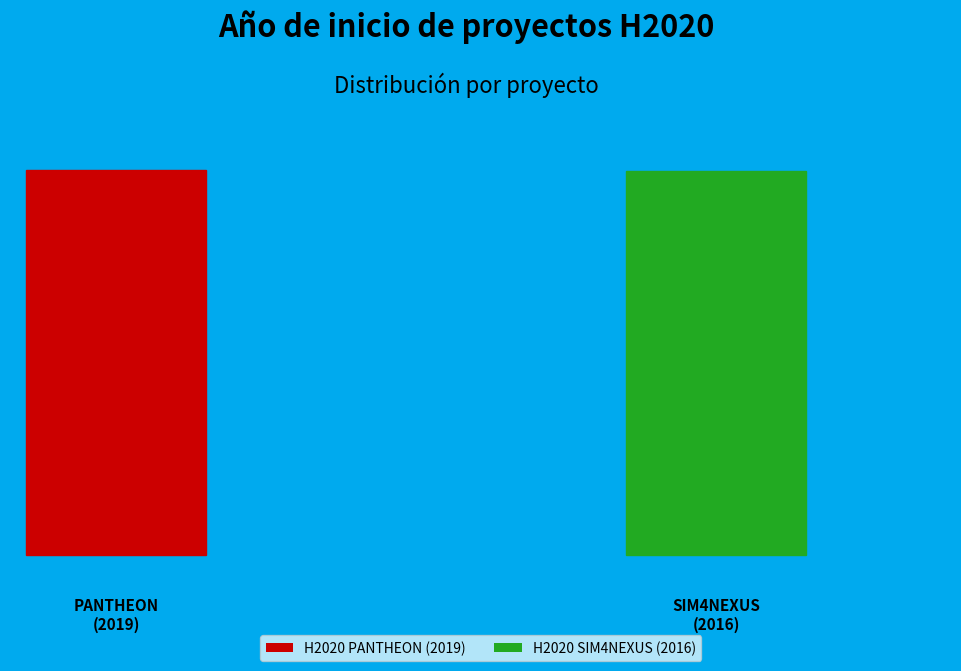

Does H2020 SIM4NEXUS (2016) represent more than half of the total?

No